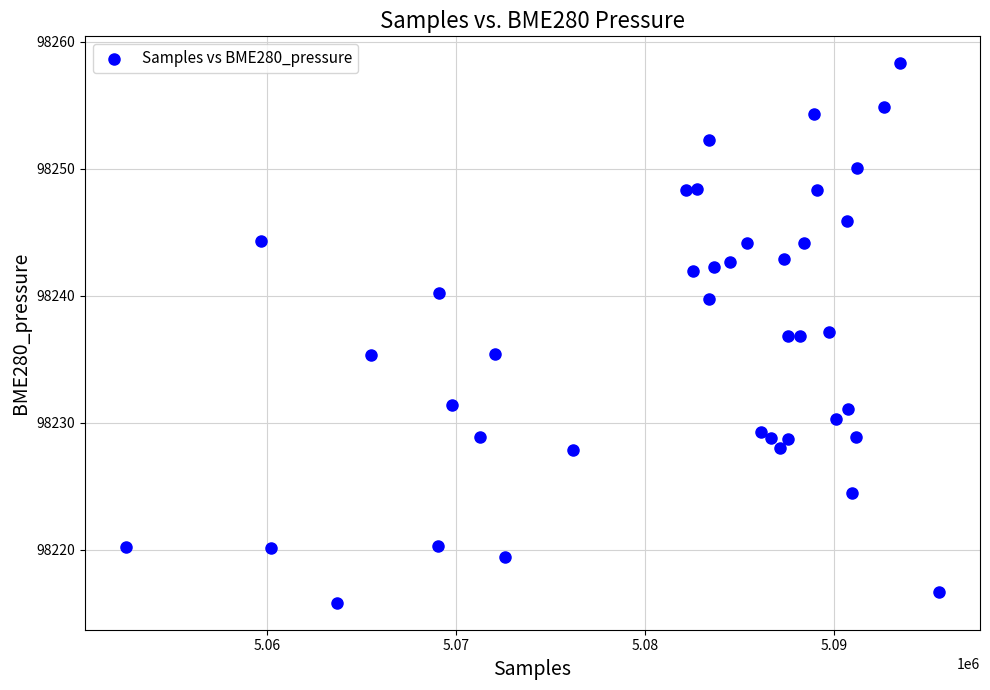

What is the range of Y values (max minus min)?

42.5